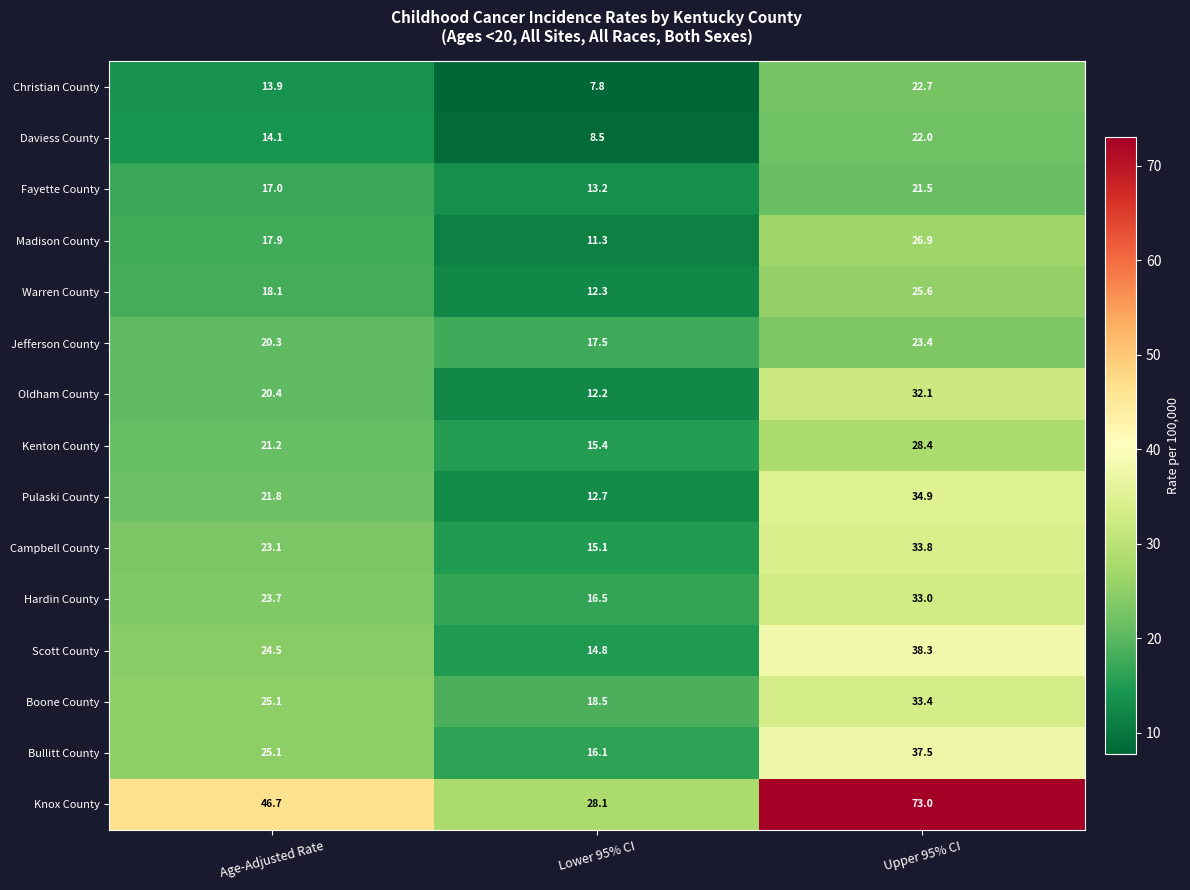

True or false: Hardin County has a value of 16.5 at Lower 95% CI.

True